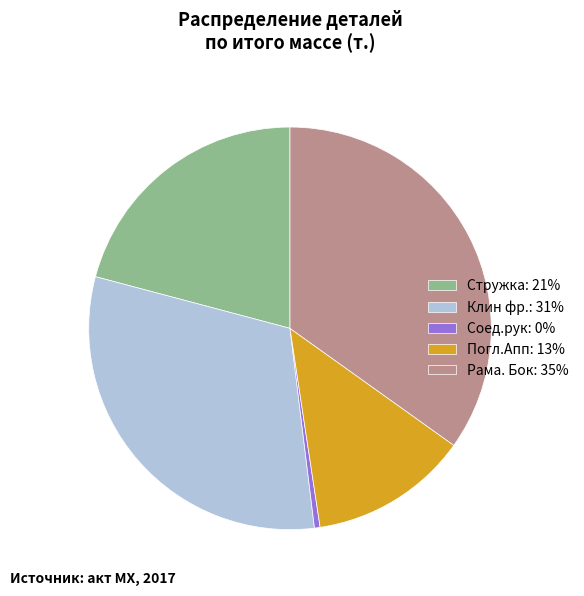

Does Стружка: 21% account for over 50% of the chart?

No